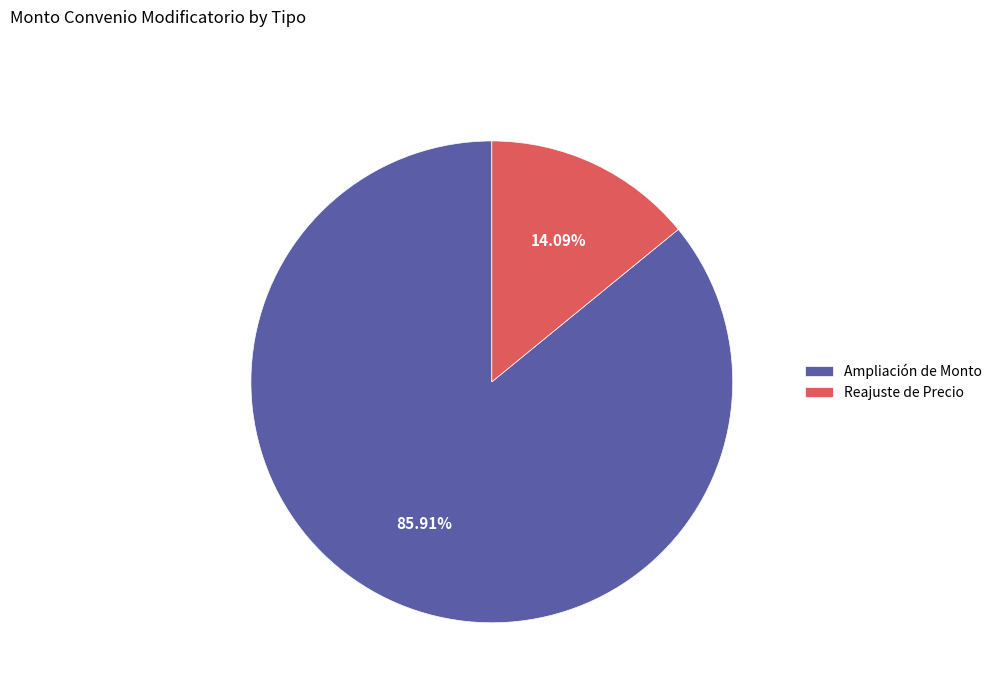

Which category has the biggest portion of the pie?

Ampliación de Monto